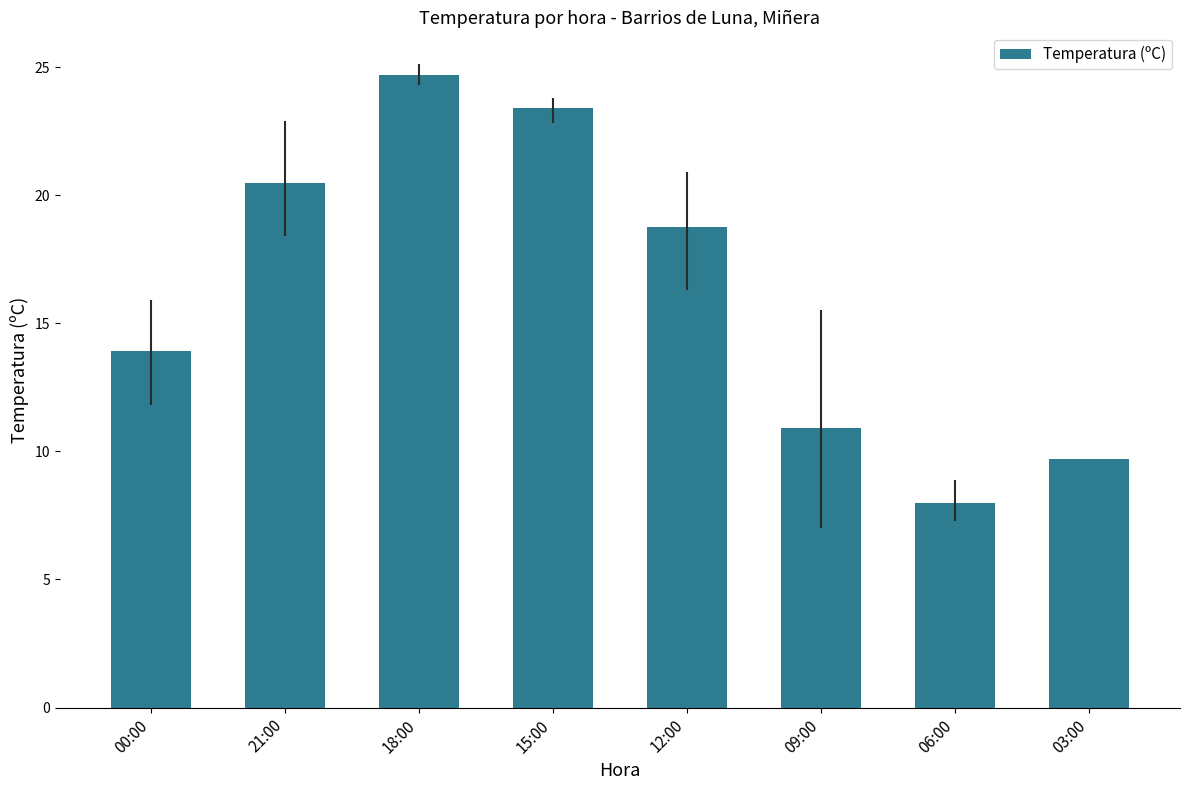

What is the smallest value displayed?

8.0